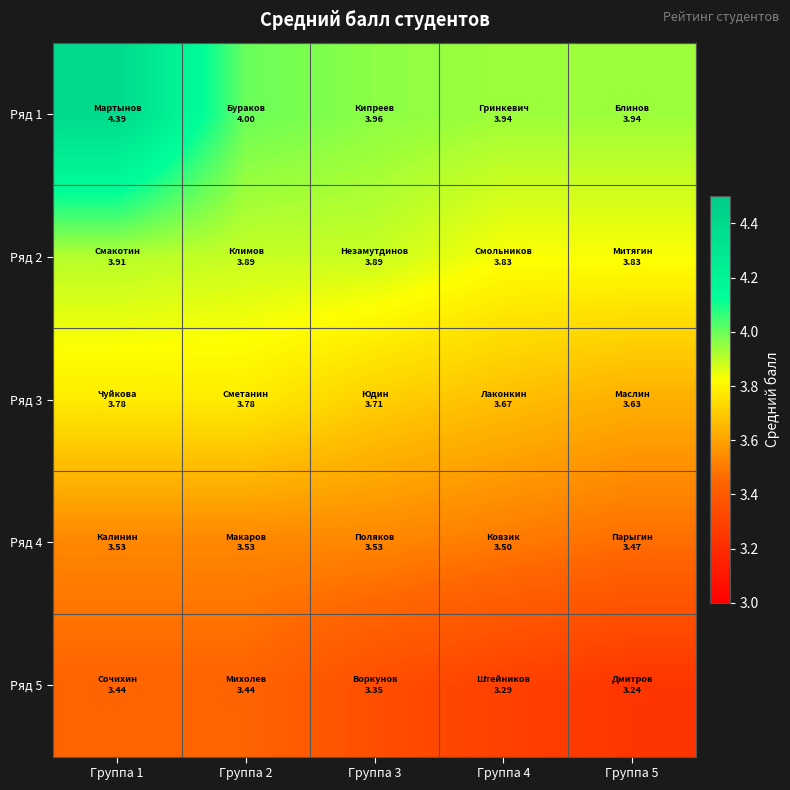

Between Группа 2 and Группа 3, which is larger?

Группа 2